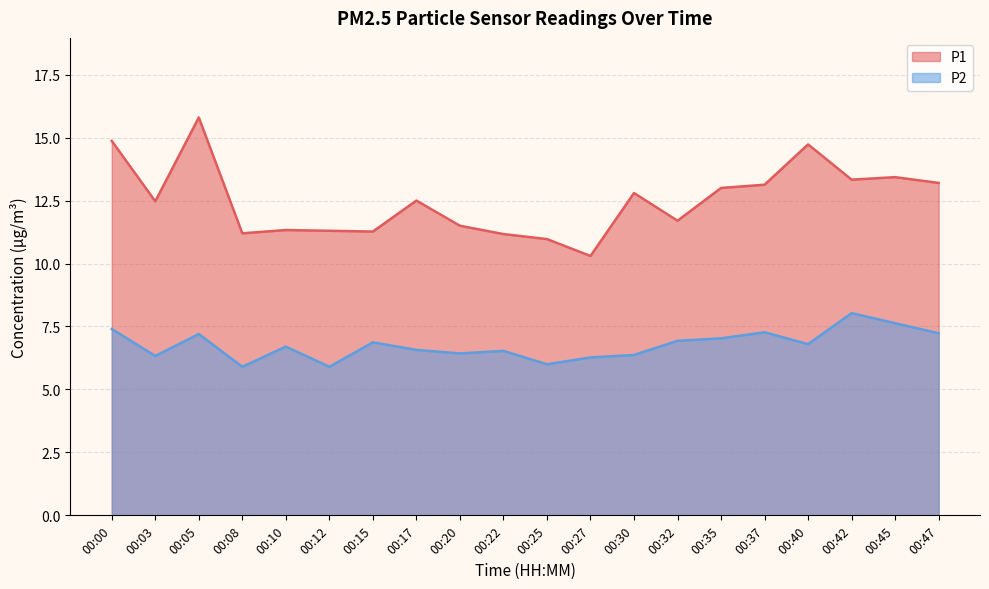

True or false: P1 and P2 cross at least once.

False